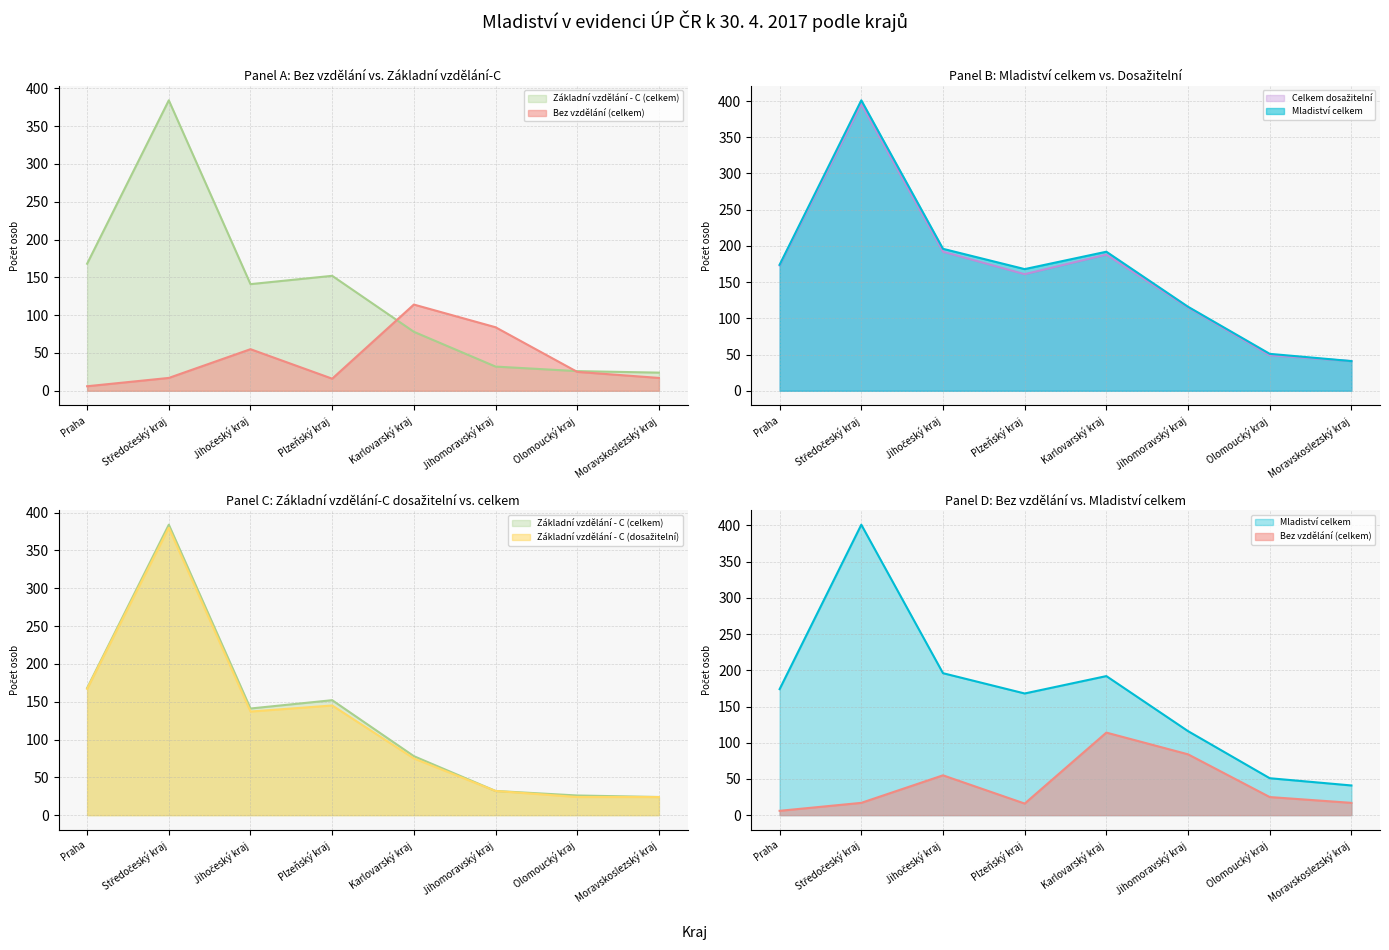

Rank the series by their maximum value, from highest to lowest.

Mladiství celkem, Celkem dosažitelní, Základní vzdělání - C (celkem), Základní vzdělání - C (dosažitelní), Bez vzdělání (celkem)